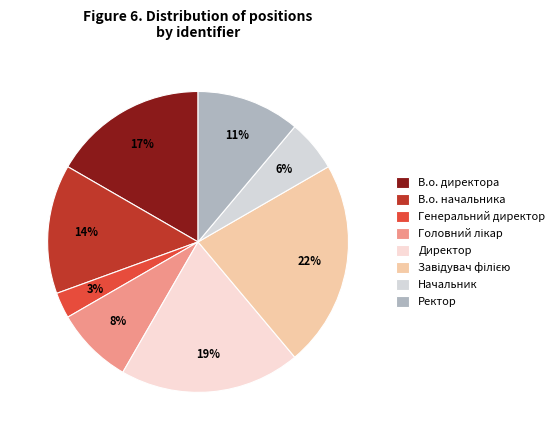

The Генеральний директор slice represents 12% of the pie. True or false?

False